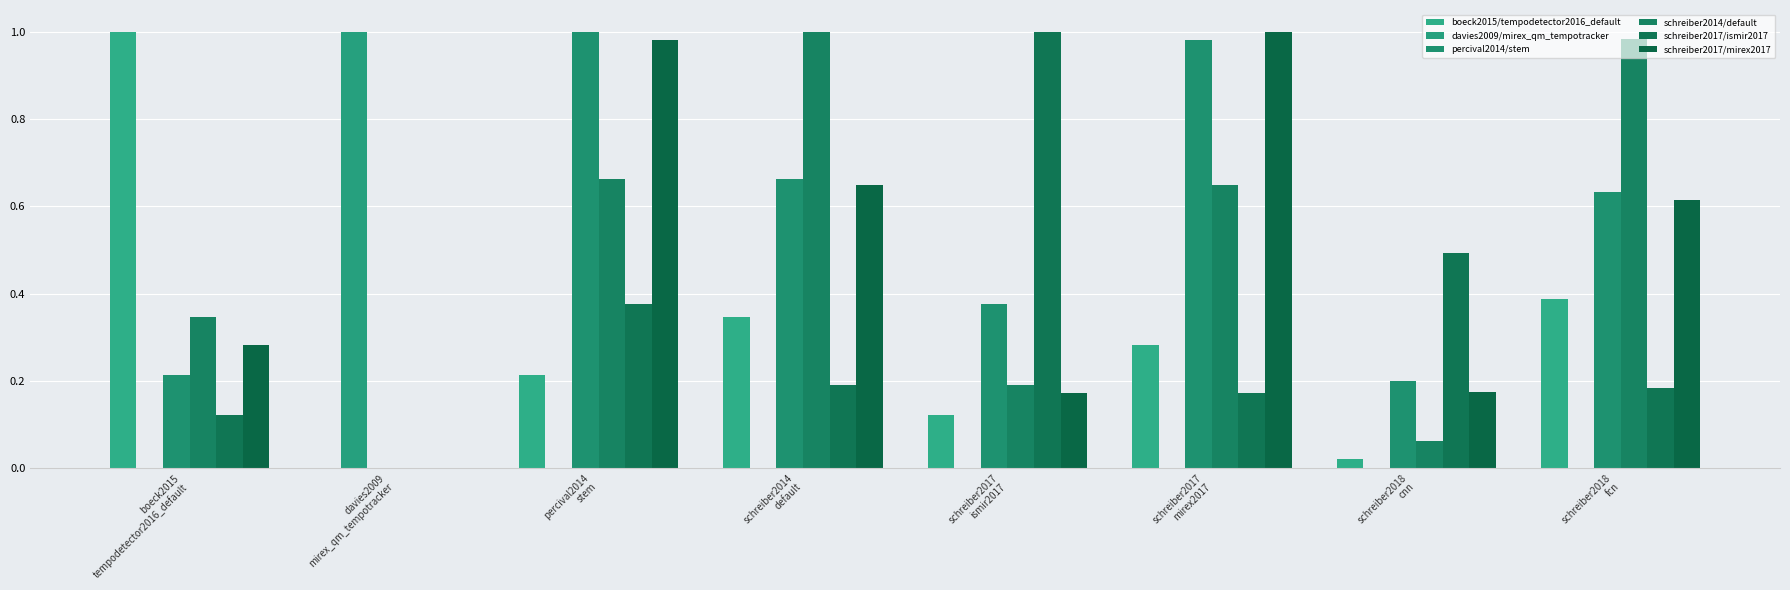

True or false: percival2014/stem has a value of 0.3 at boeck2015
tempodetector2016_default.

False